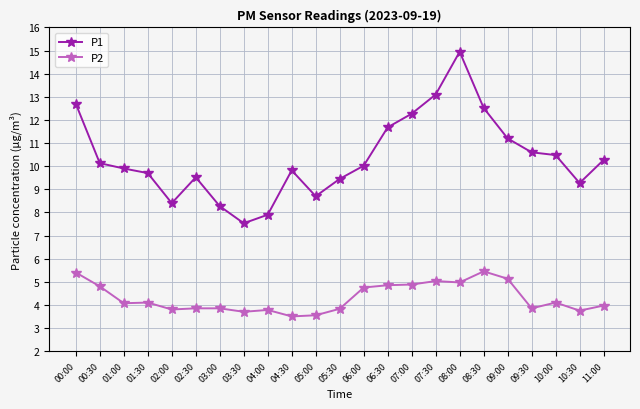

At how many categories does at least one series exceed 12?

5